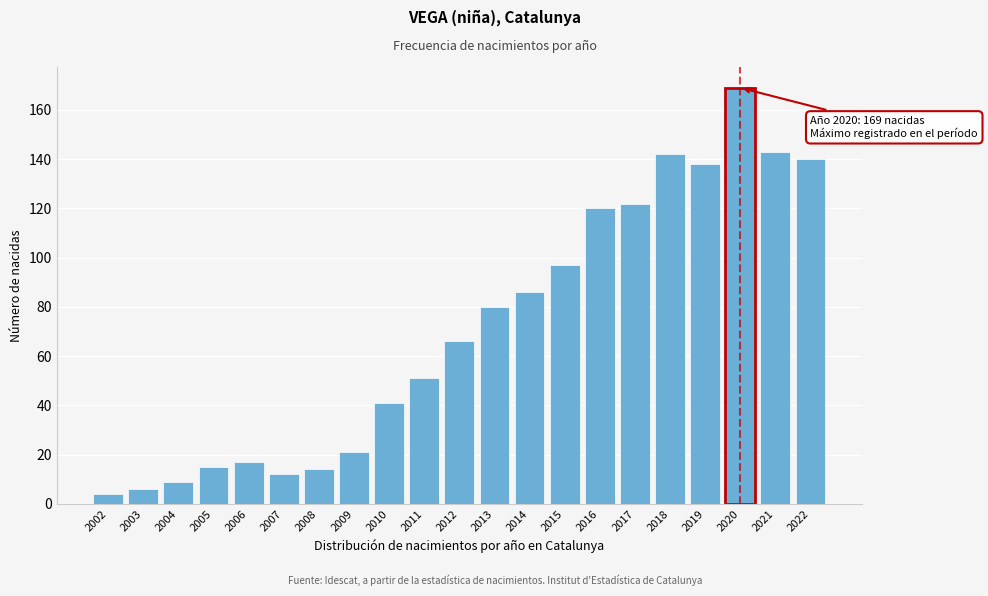

Reading left to right, extract all data points from this chart.

2002=4	2003=6	2004=9	2005=15	2006=17	2007=12	2008=14	2009=21	2010=41	2011=51	2012=66	2013=80	2014=86	2015=97	2016=120	2017=122	2018=142	2019=138	2020=169	2021=143	2022=140